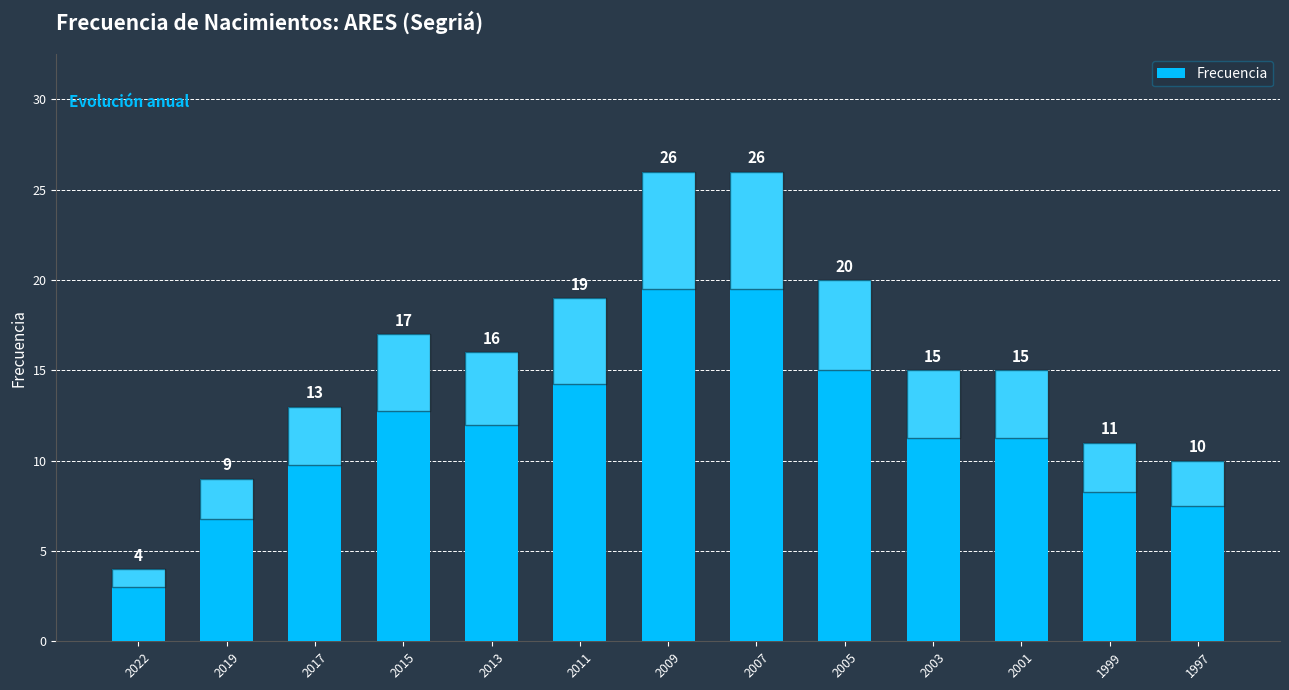

What is the sum of all values?

201